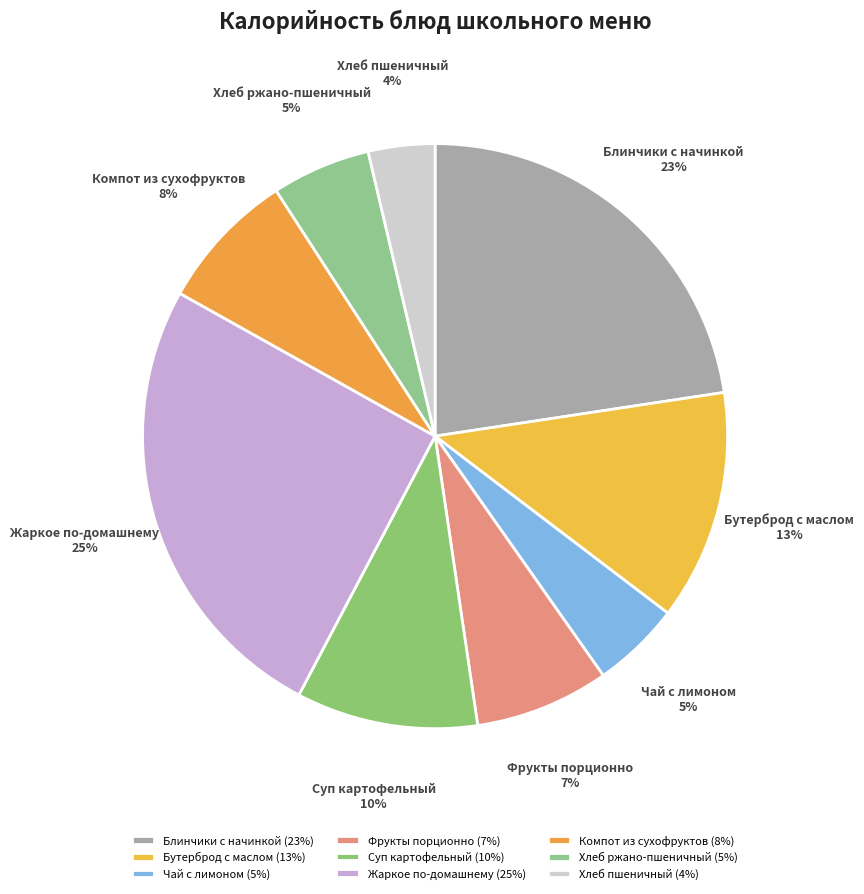

The Хлеб пшеничный slice represents 4% of the pie. True or false?

True